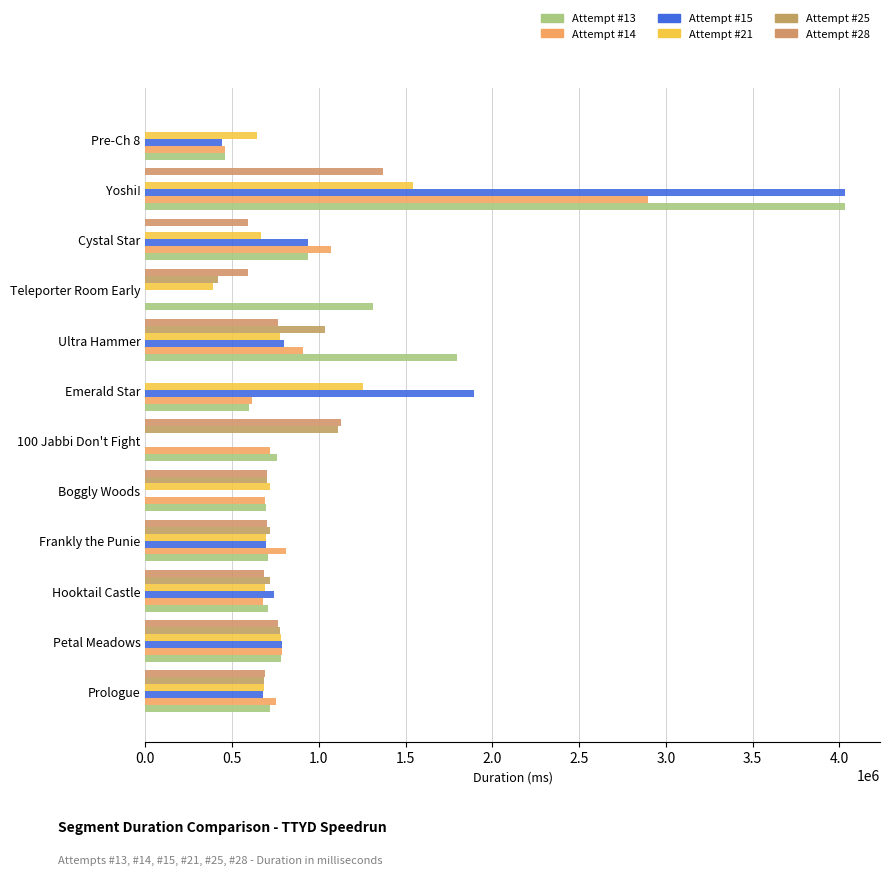

How many categories are shown in the chart?

12